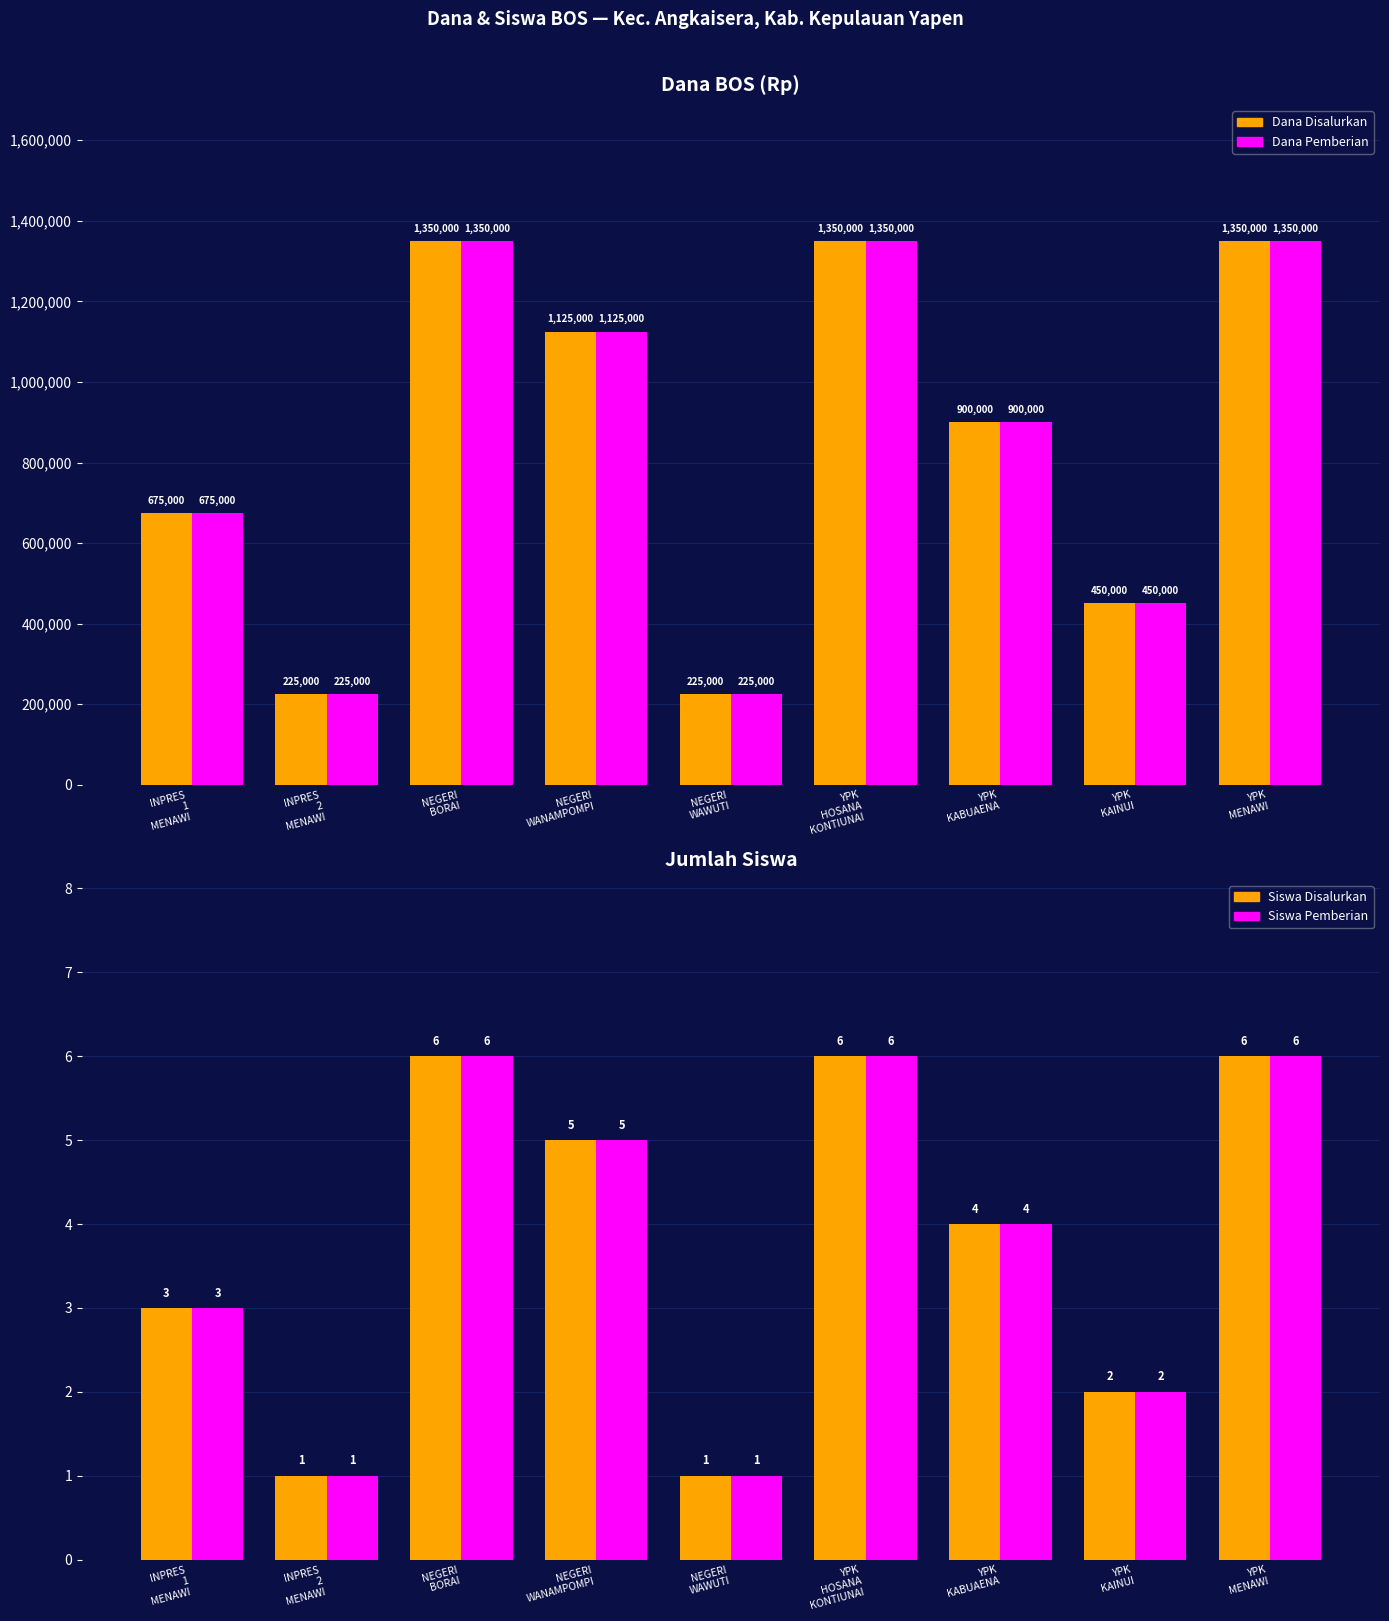

At which label does Siswa Disalurkan reach its minimum?

INPRES
2
MENAWI